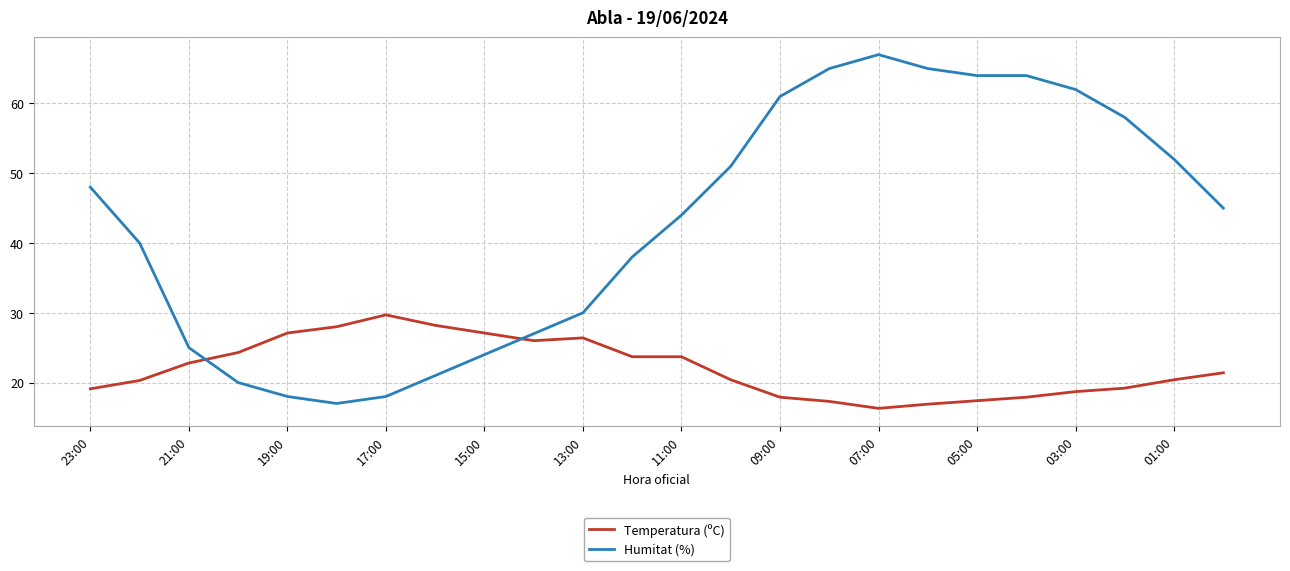

How many distinct data groups are displayed?

2